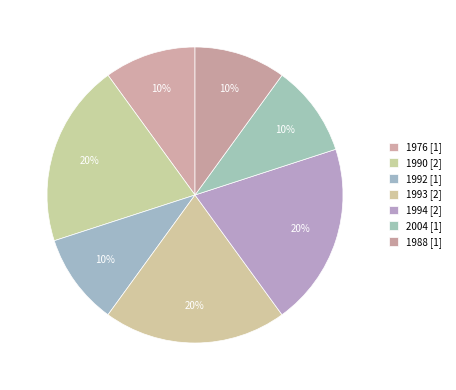

How many segments does this pie chart have?

7